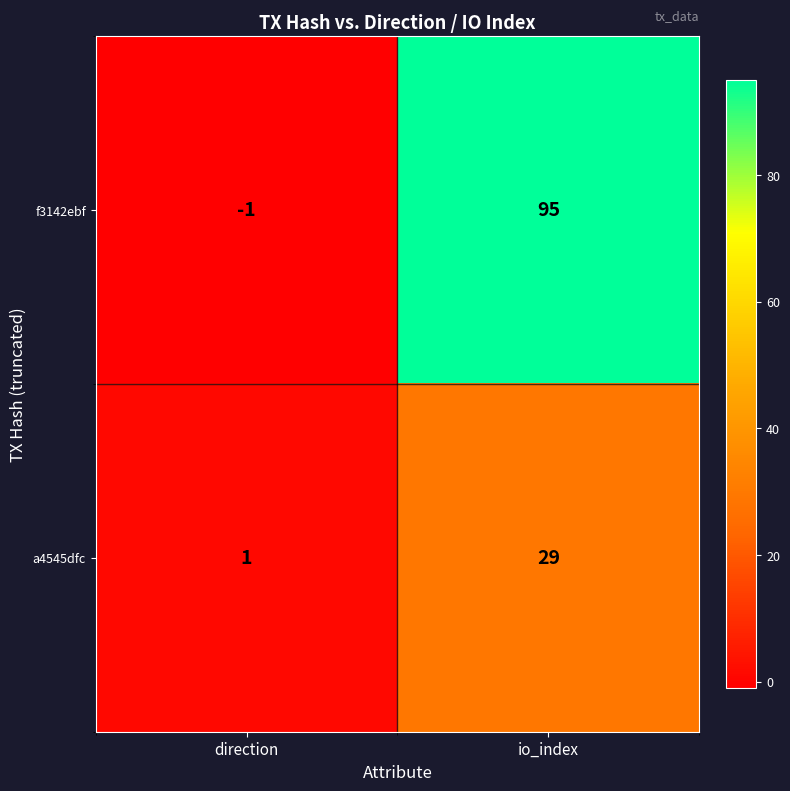

How many distinct data groups are displayed?

2